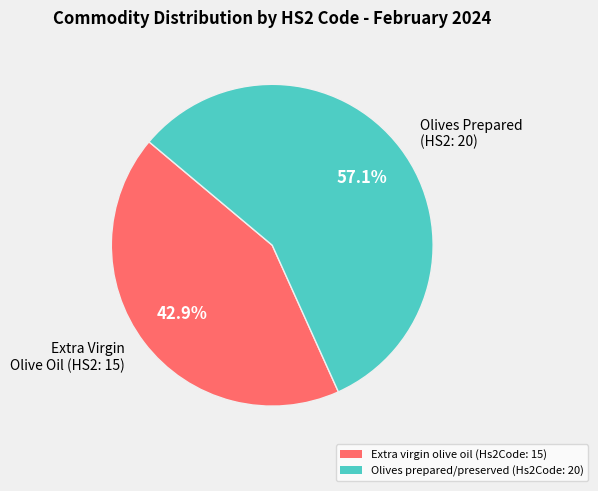

Which category accounts for the majority?

Olives prepared/preserved (Hs2Code: 20)